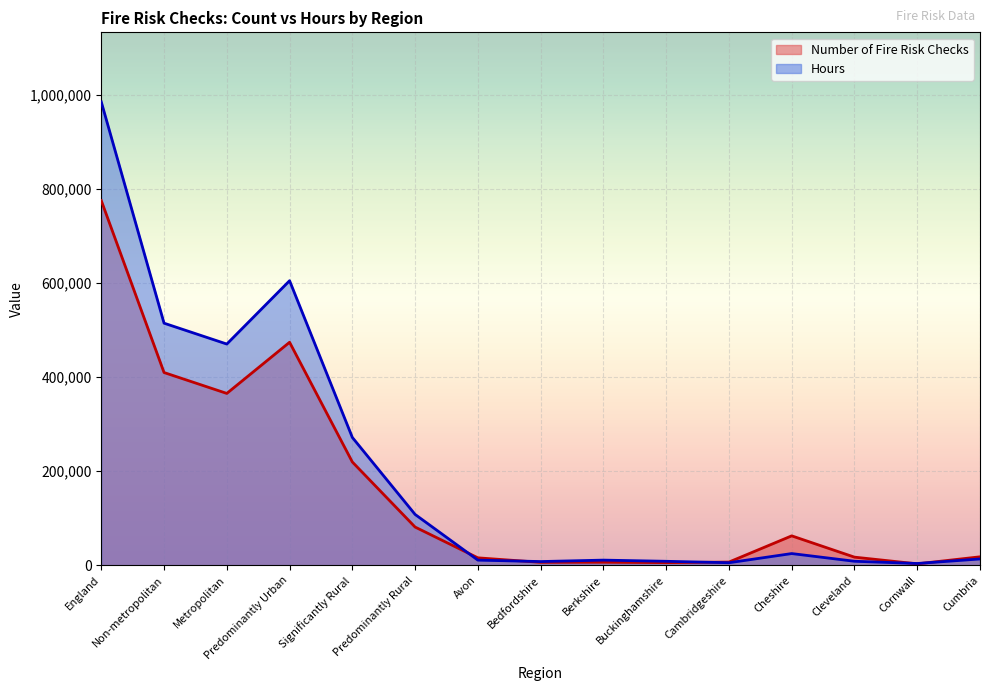

What is the difference between the second highest and minimum values in the Hours series?

600793.5